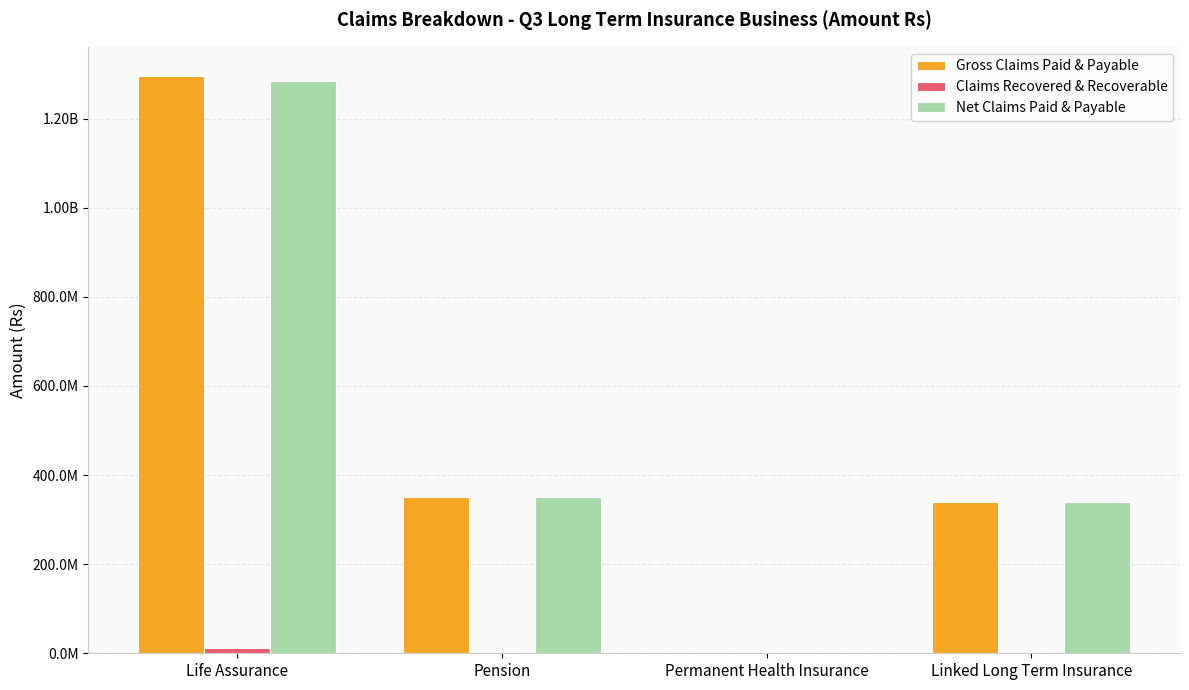

What value does the Claims Recovered & Recoverable series have at Pension?

1070609.0